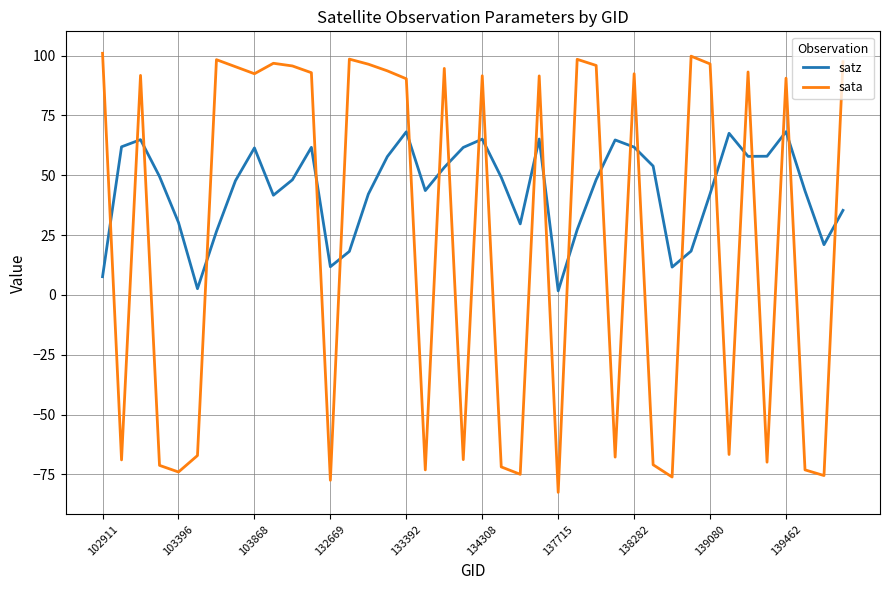

What is the smallest value displayed?

-82.5